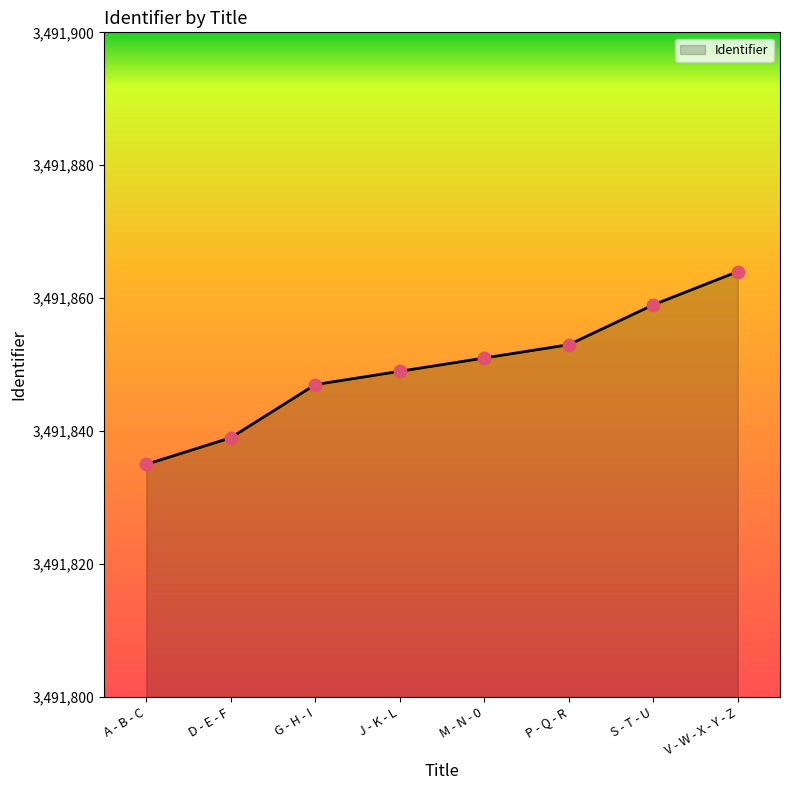

Which has a higher value, D - E - F or P - Q - R?

P - Q - R